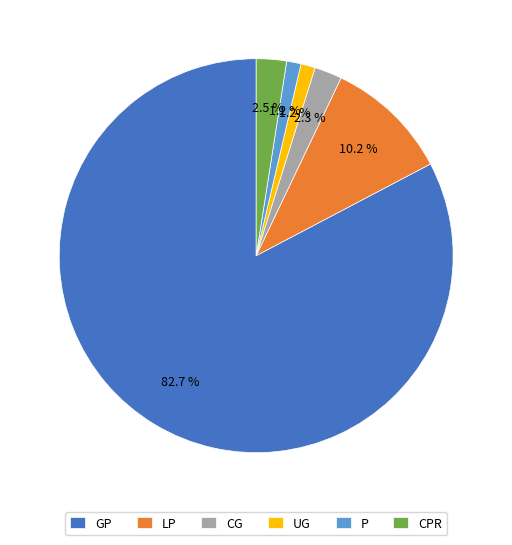

Does P account for over 50% of the chart?

No